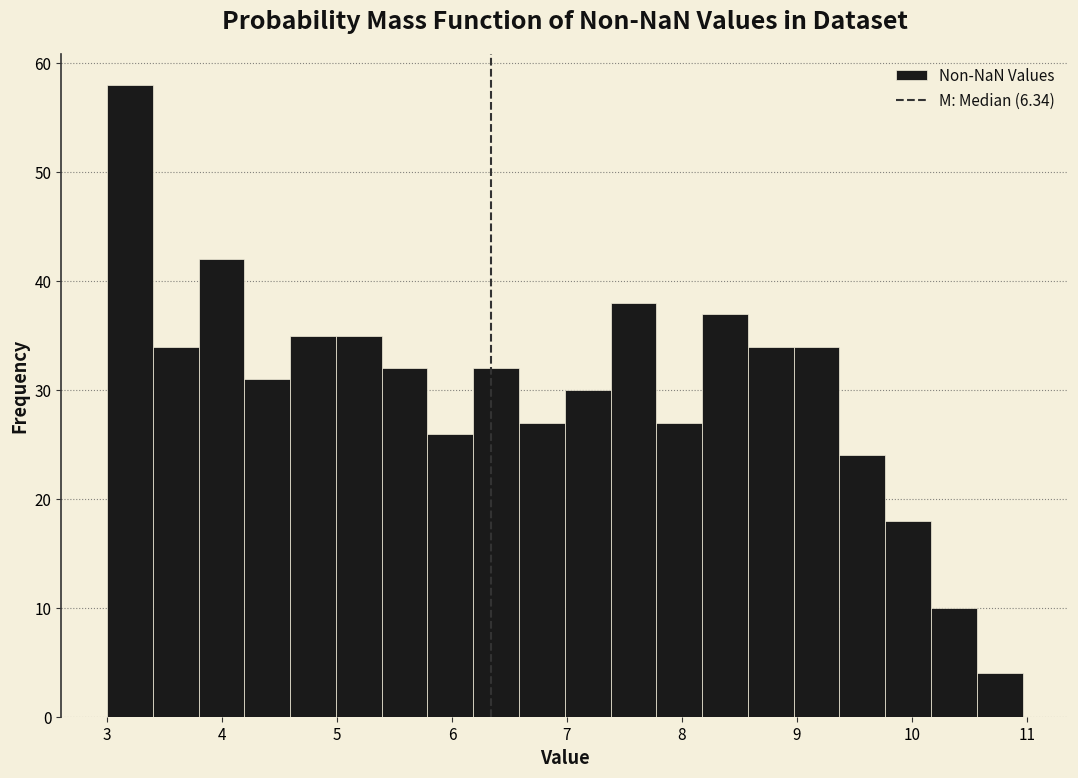

Around what value on the x-axis is the tallest bar? Give the approximate position of its centre, as read against the axis.

3.2